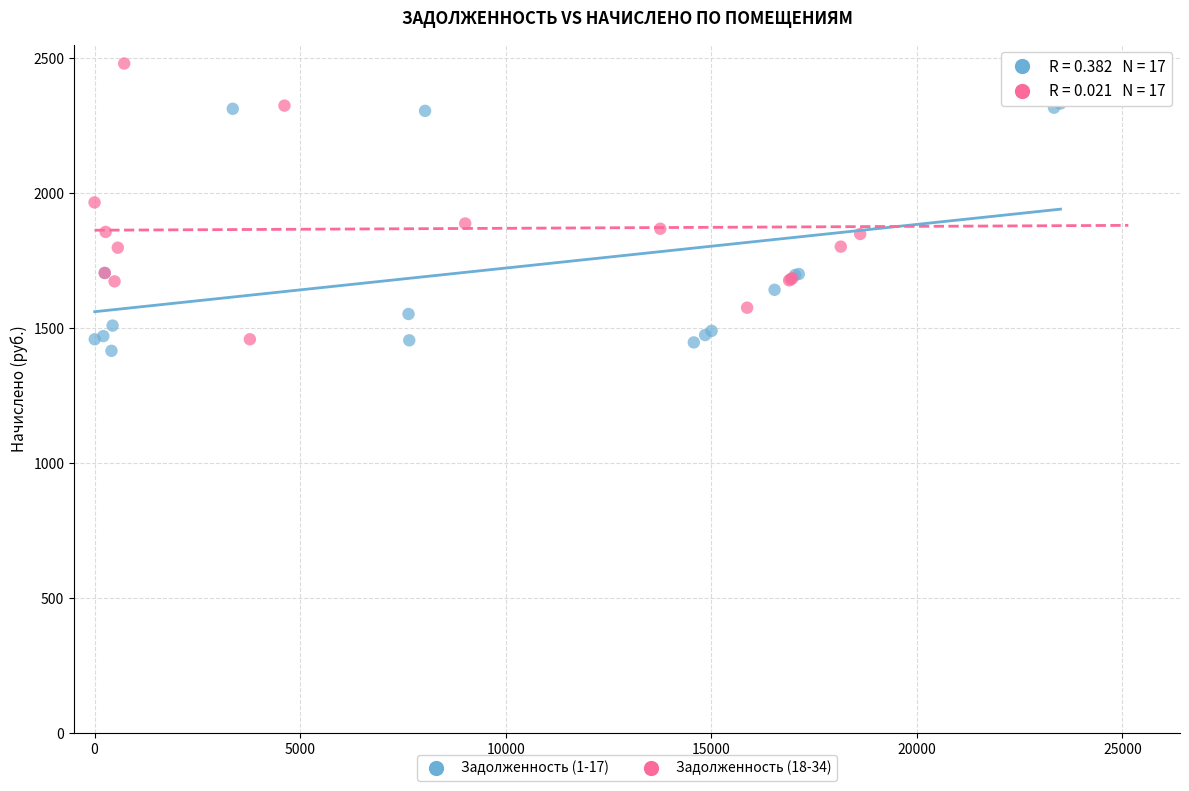

Which series contains the highest Y value?

Задолженность (18-34)